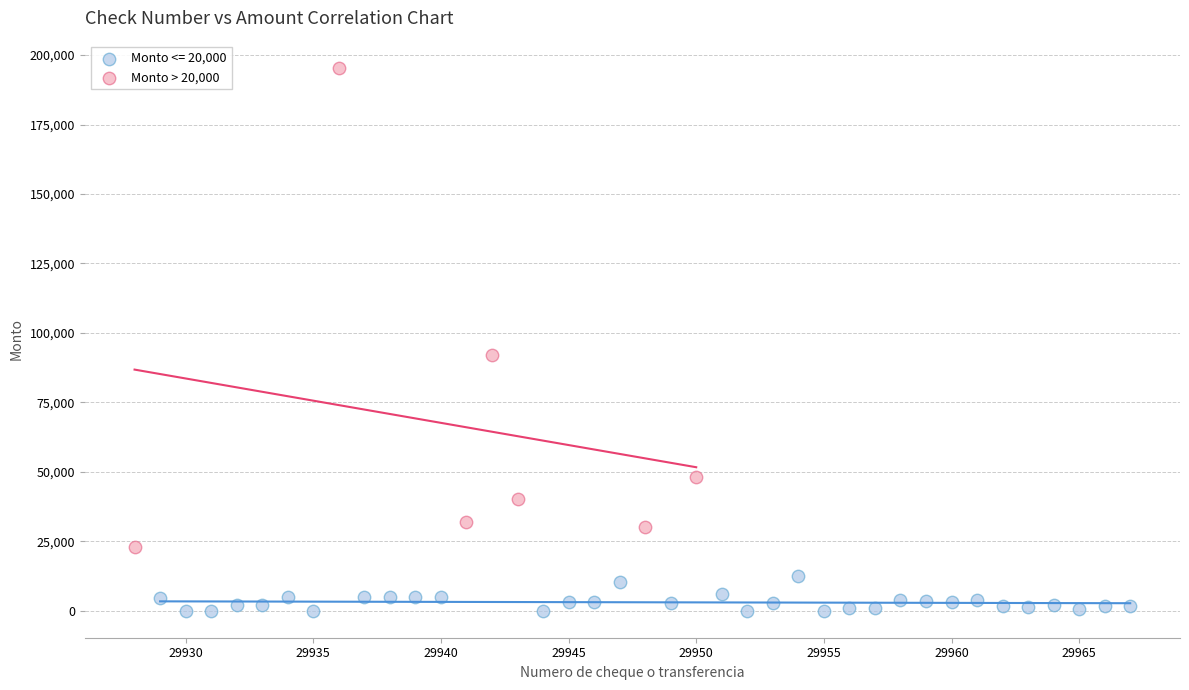

Which series has the widest spread of Y values?

Monto > 20,000